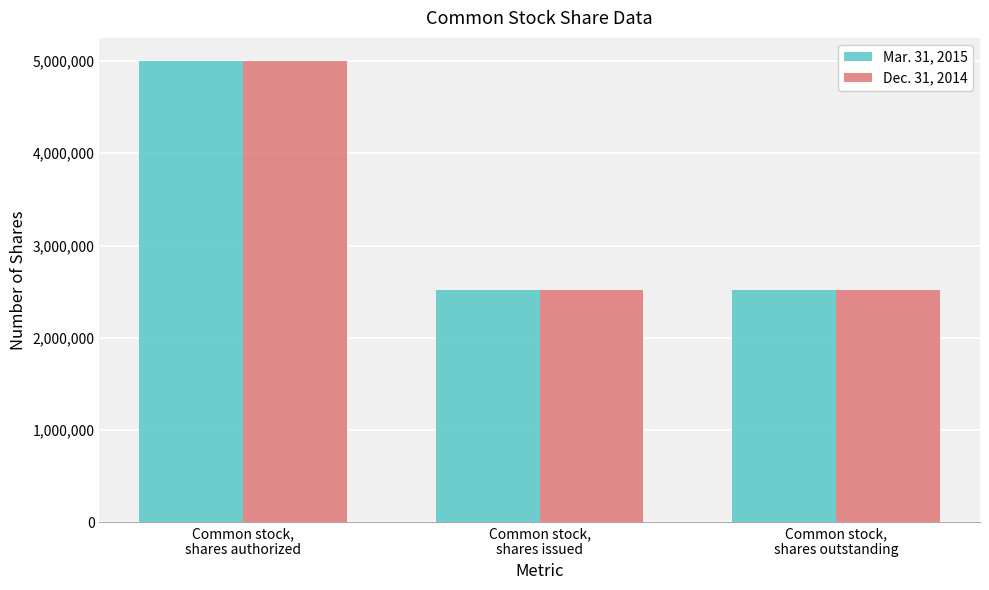

What is the sum of all Mar. 31, 2015 values?

10027392